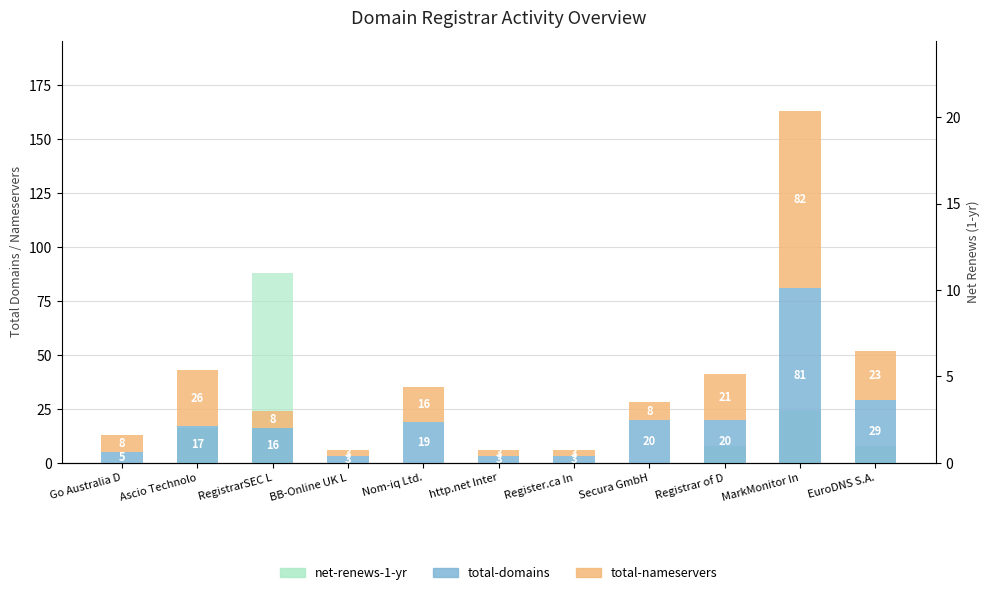

List the series in order of their overall mean, highest first.

total-domains, total-nameservers, net-renews-1-yr